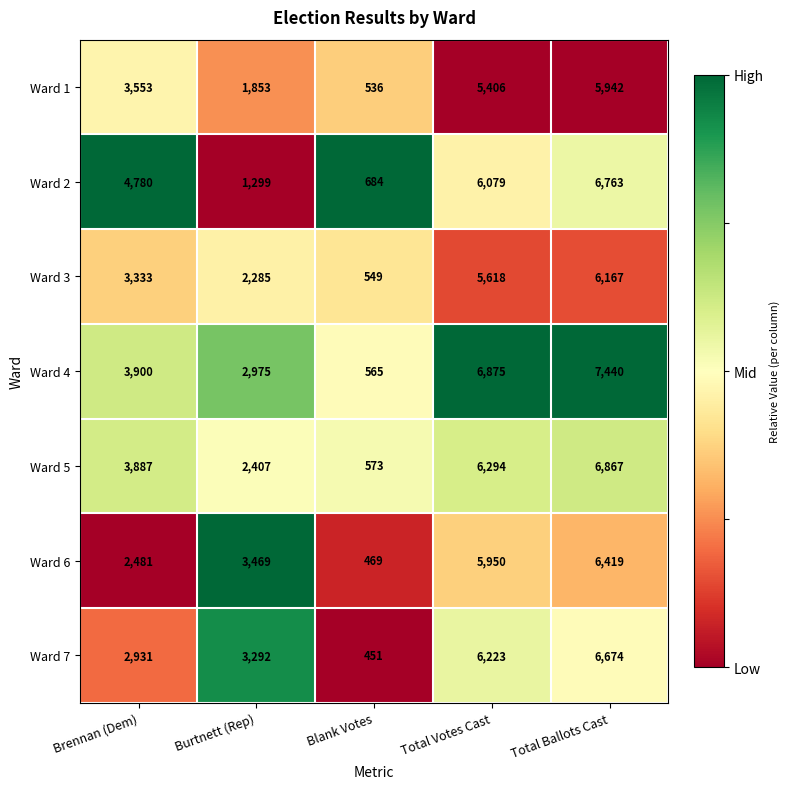

What is the average value of the Ward 4 series?

4351